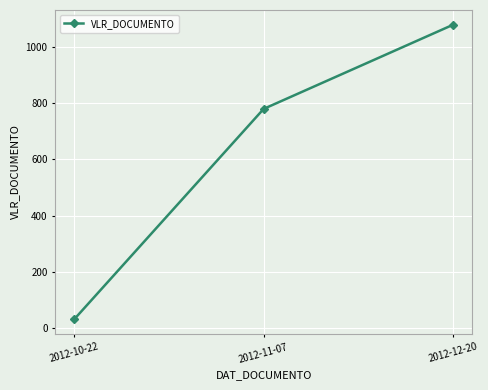

How many values are between 30 and 1080?

3